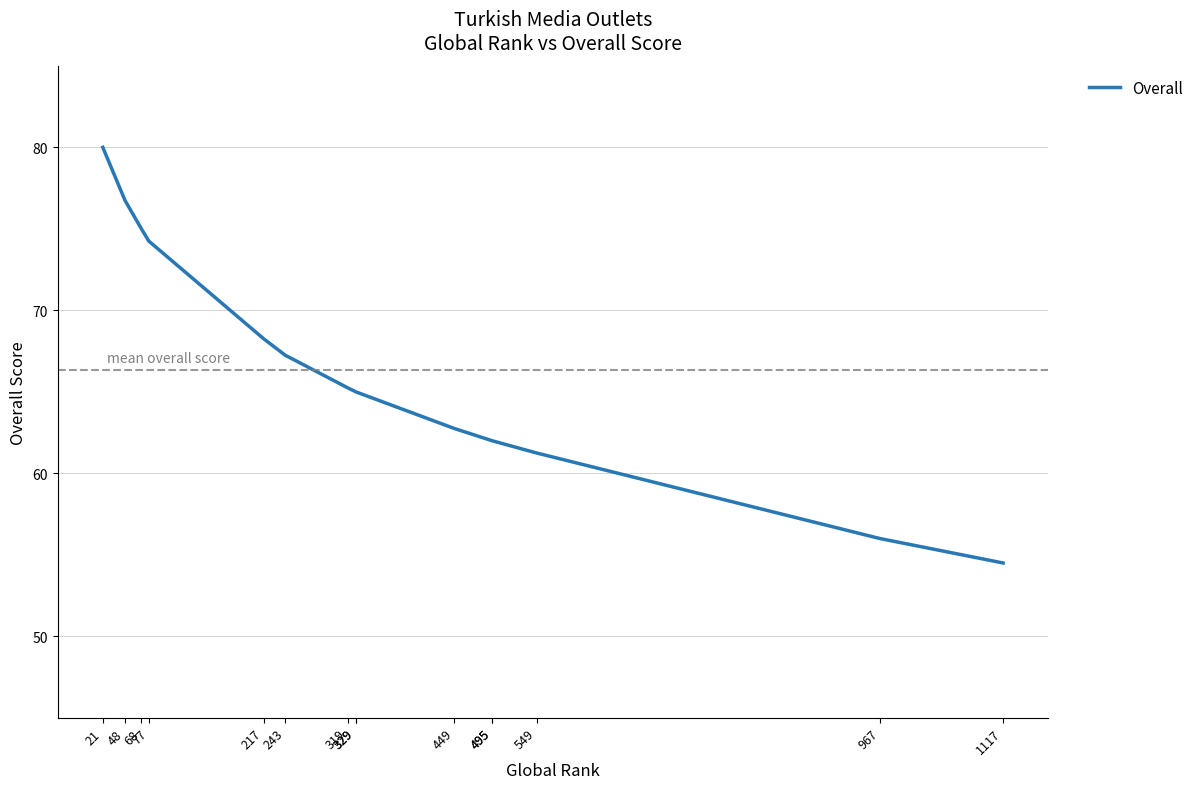

At which category does the chart reach its minimum across all series?

1117